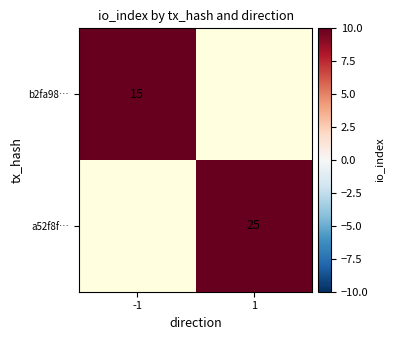

What is the minimum value shown in the chart?

15.0